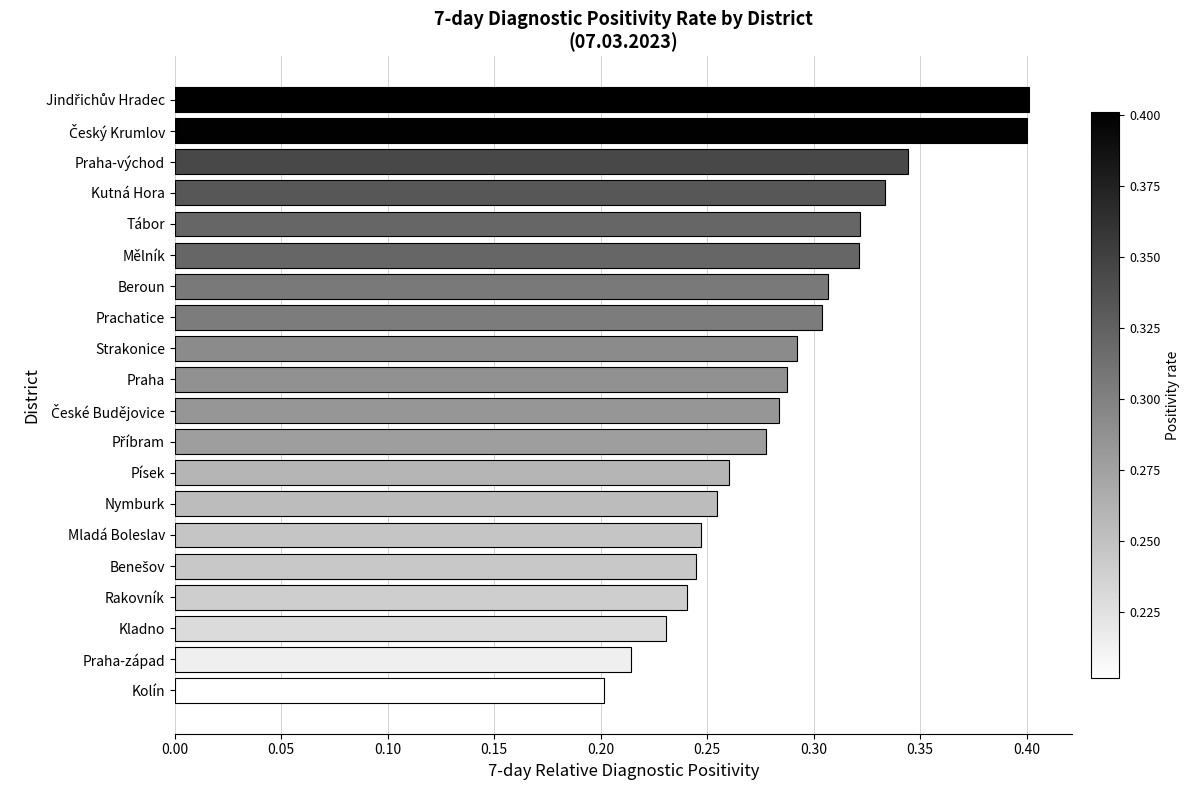

The value at Praha is 0.3. True or false?

True